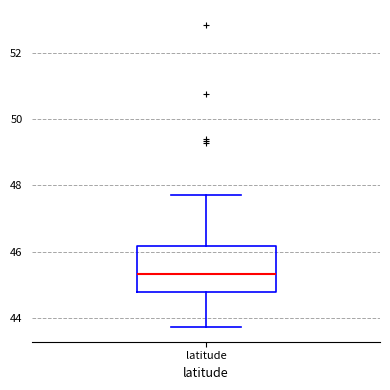

Transcribe this box plot: give where the median line is, the range the box spans, and where the two whiskers end, as read against the y-axis. The values are not printed on the chart, so give them approximately, as read against the axis.

median 45.4, box 44.8 to 46.2, whiskers 43.8 to 47.8